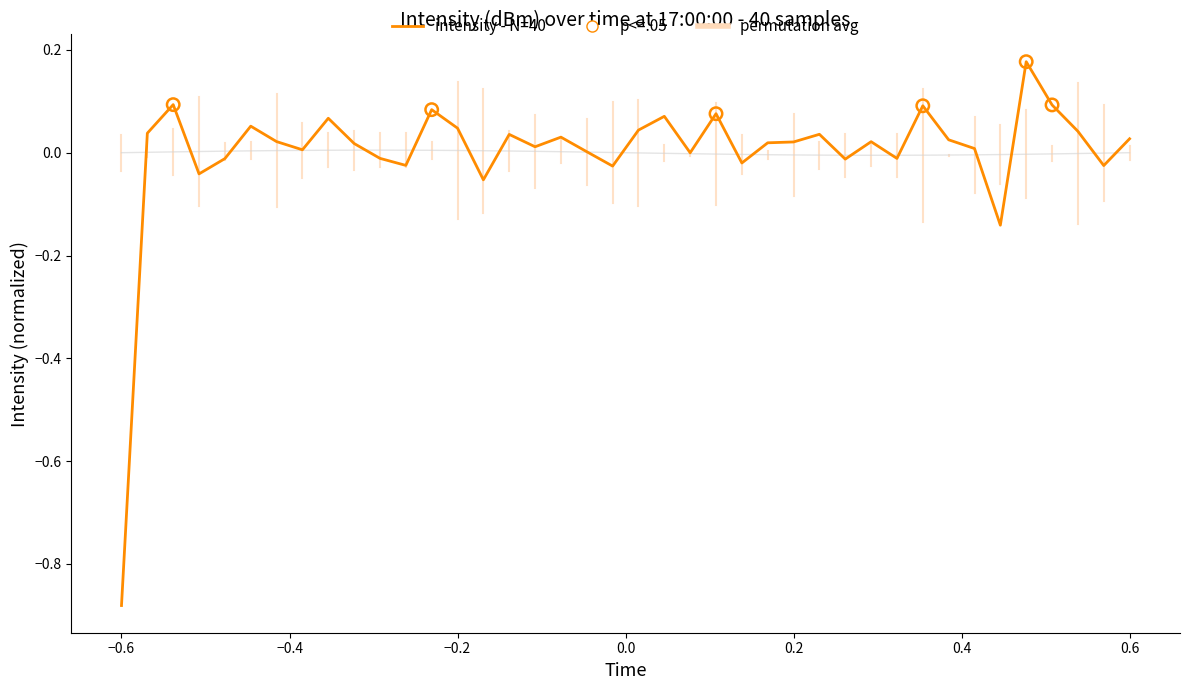

Rank the series by their maximum value, from highest to lowest.

intensity - N=40, permutation avg